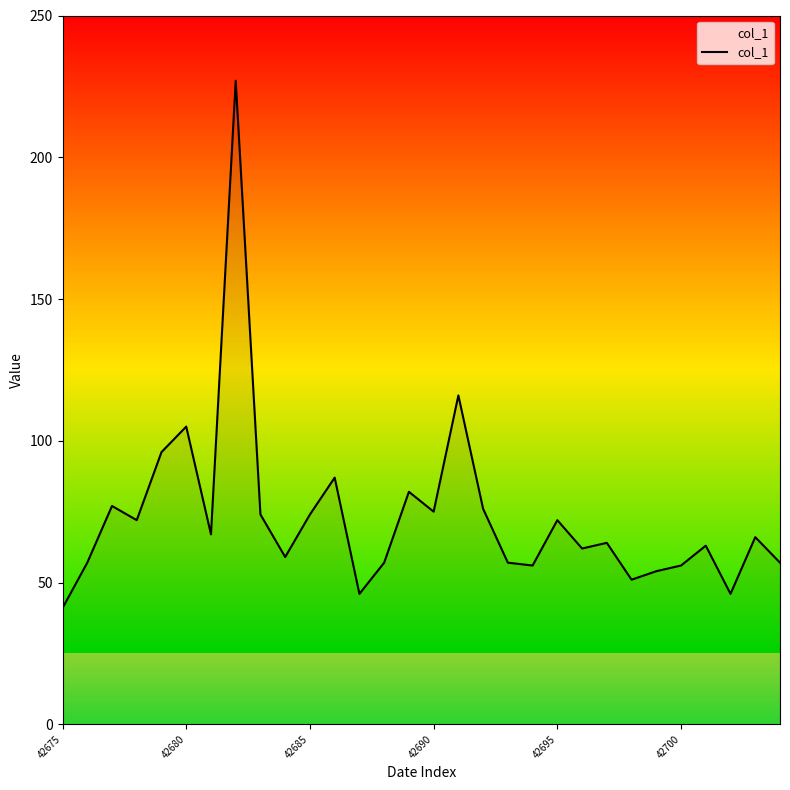

What is the difference between the maximum and minimum values?

186